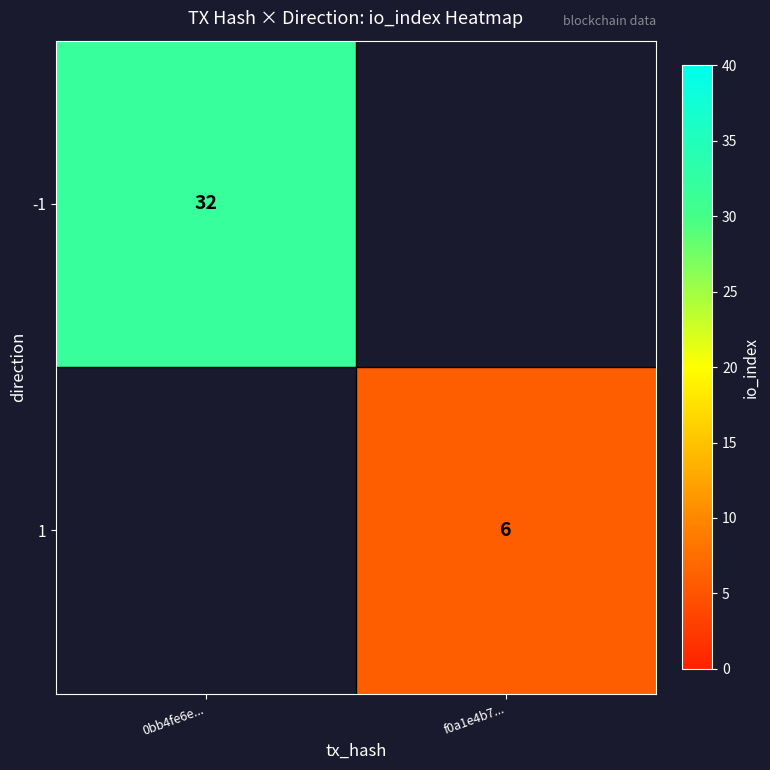

True or false: -1 has a value of 42.1 at 0bb4fe6e....

False